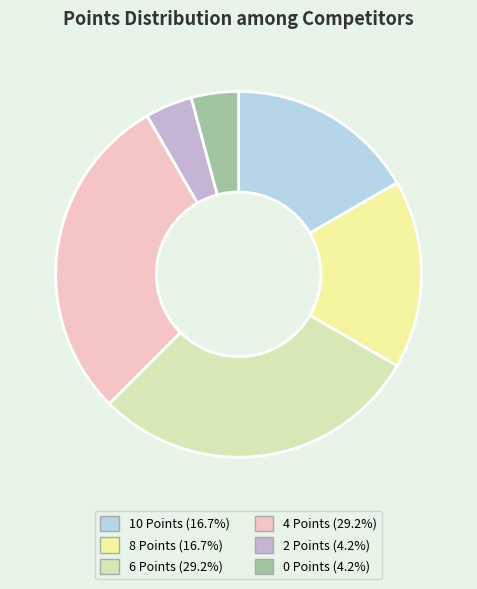

Is 0 Points the majority of the pie?

No